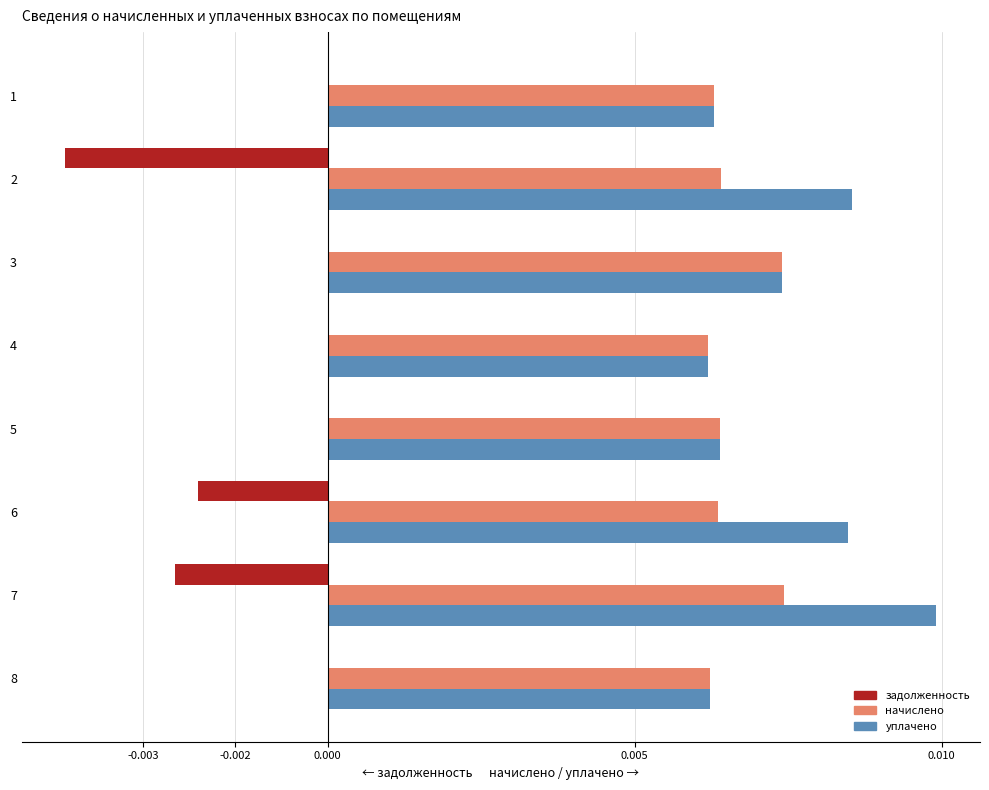

What are all the series names shown in the legend?

задолженность, начислено, уплачено